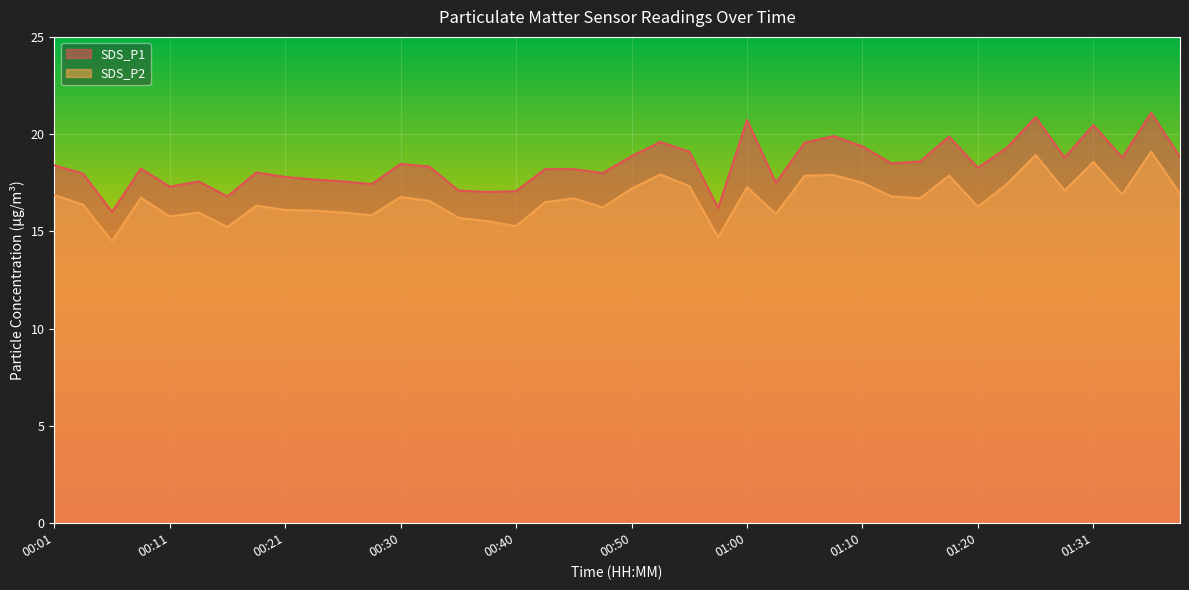

True or false: SDS_P2 has more than 1 interior local peaks.

True